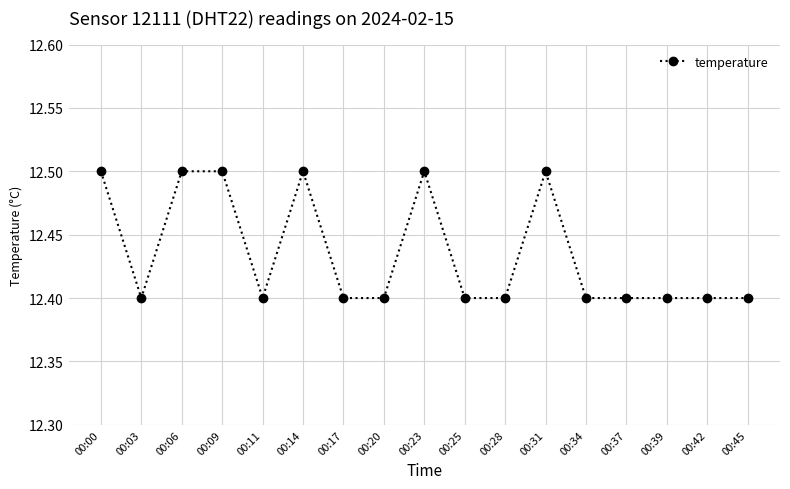

What is the maximum value shown in the chart?

12.5